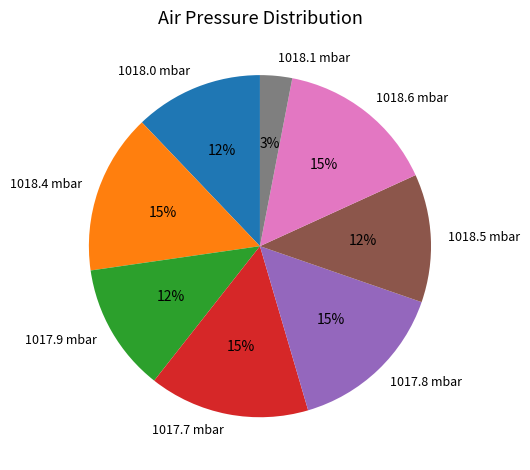

How many segments does this pie chart have?

8